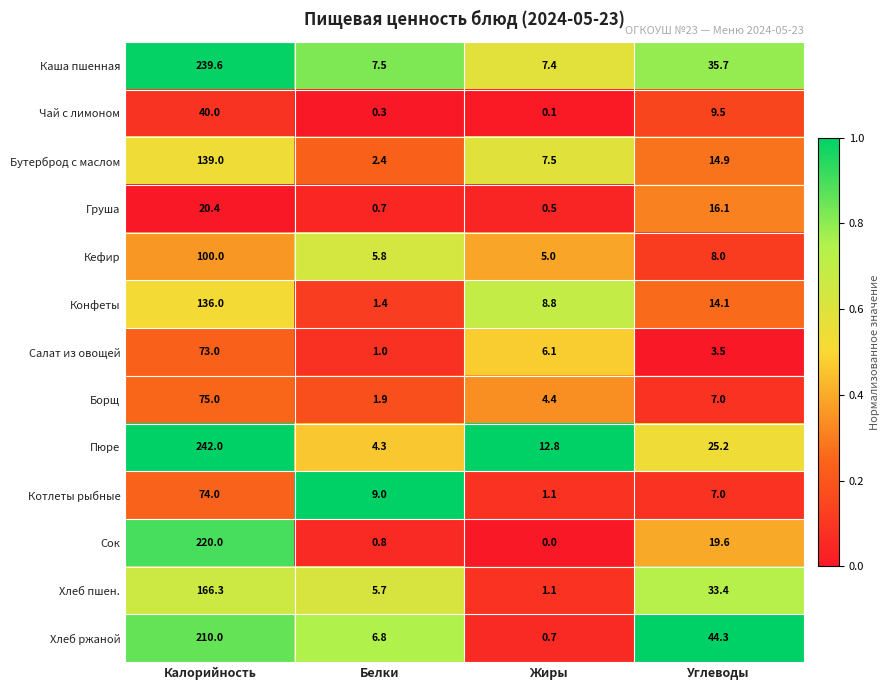

What is the maximum value shown in the chart?

242.0